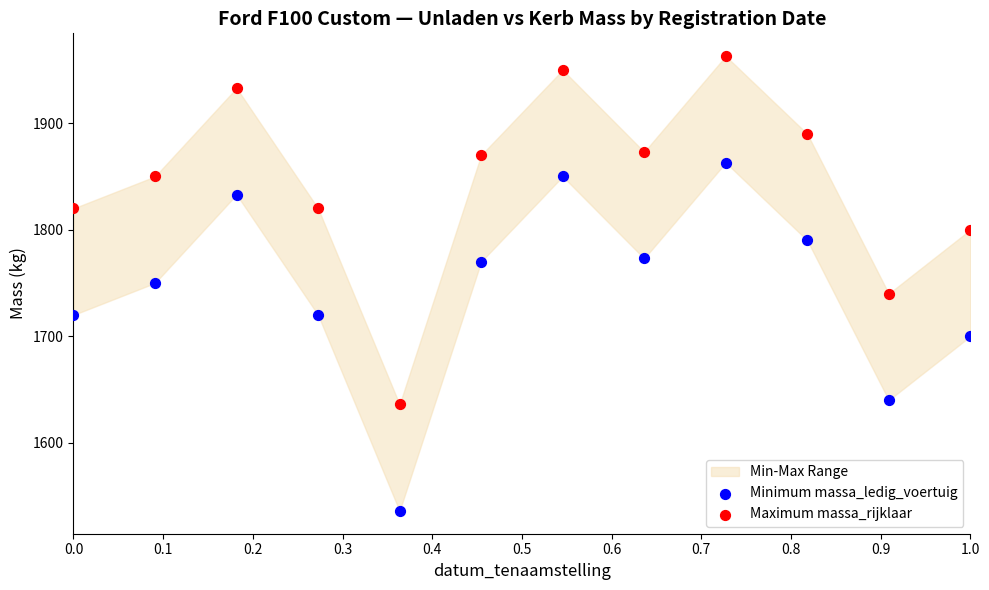

Which series contains the lowest Y value?

Minimum massa_ledig_voertuig